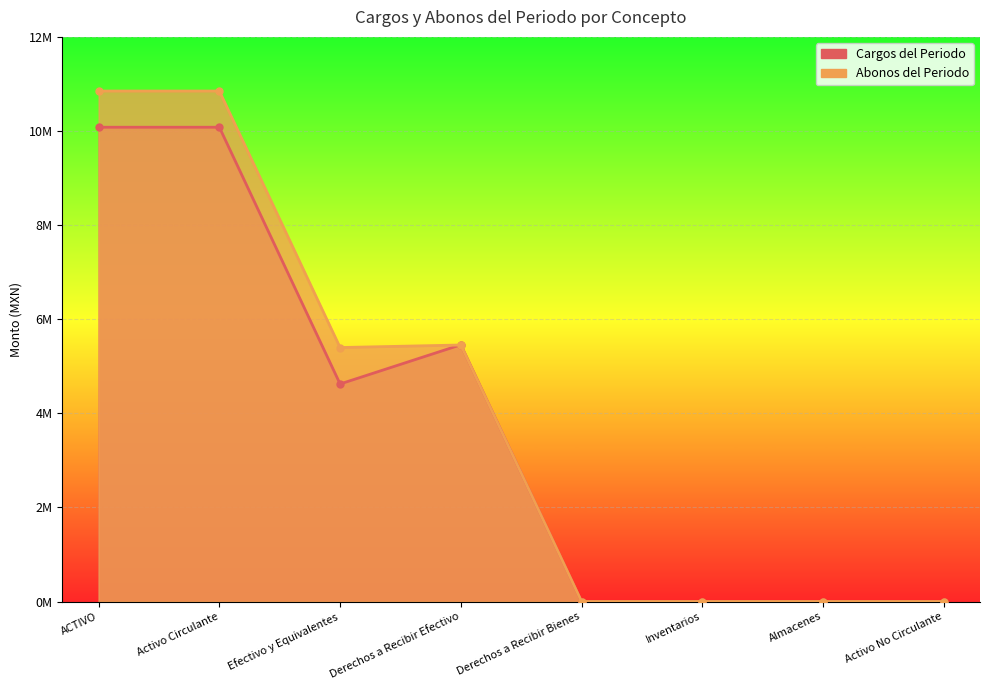

Which series has the largest total across all categories?

Abonos del Periodo